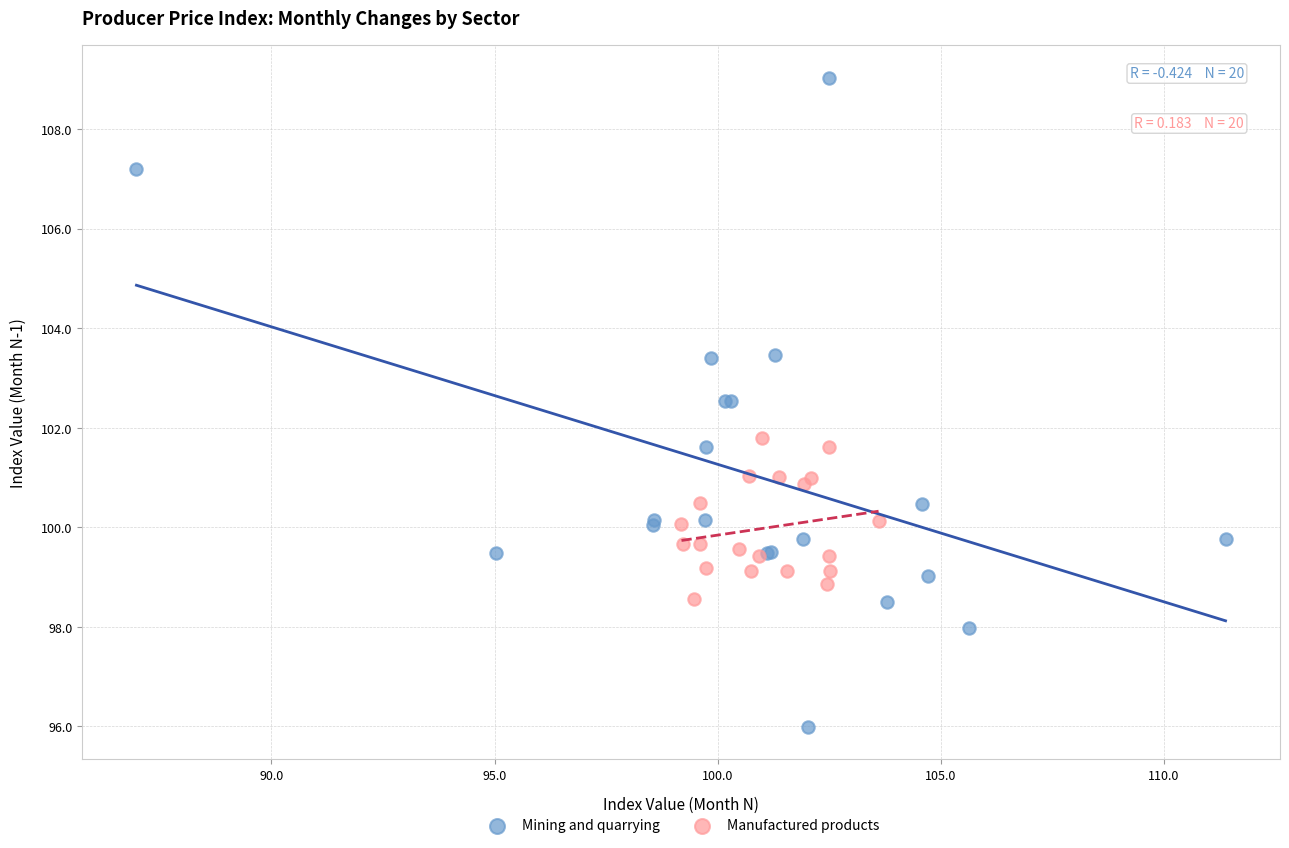

What are all the series names shown in the legend?

Mining and quarrying, Manufactured products